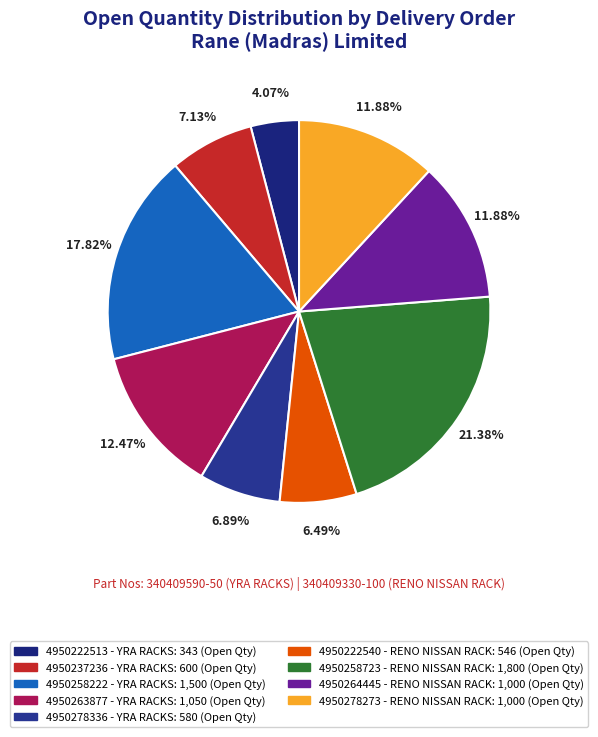

How many segments does this pie chart have?

9